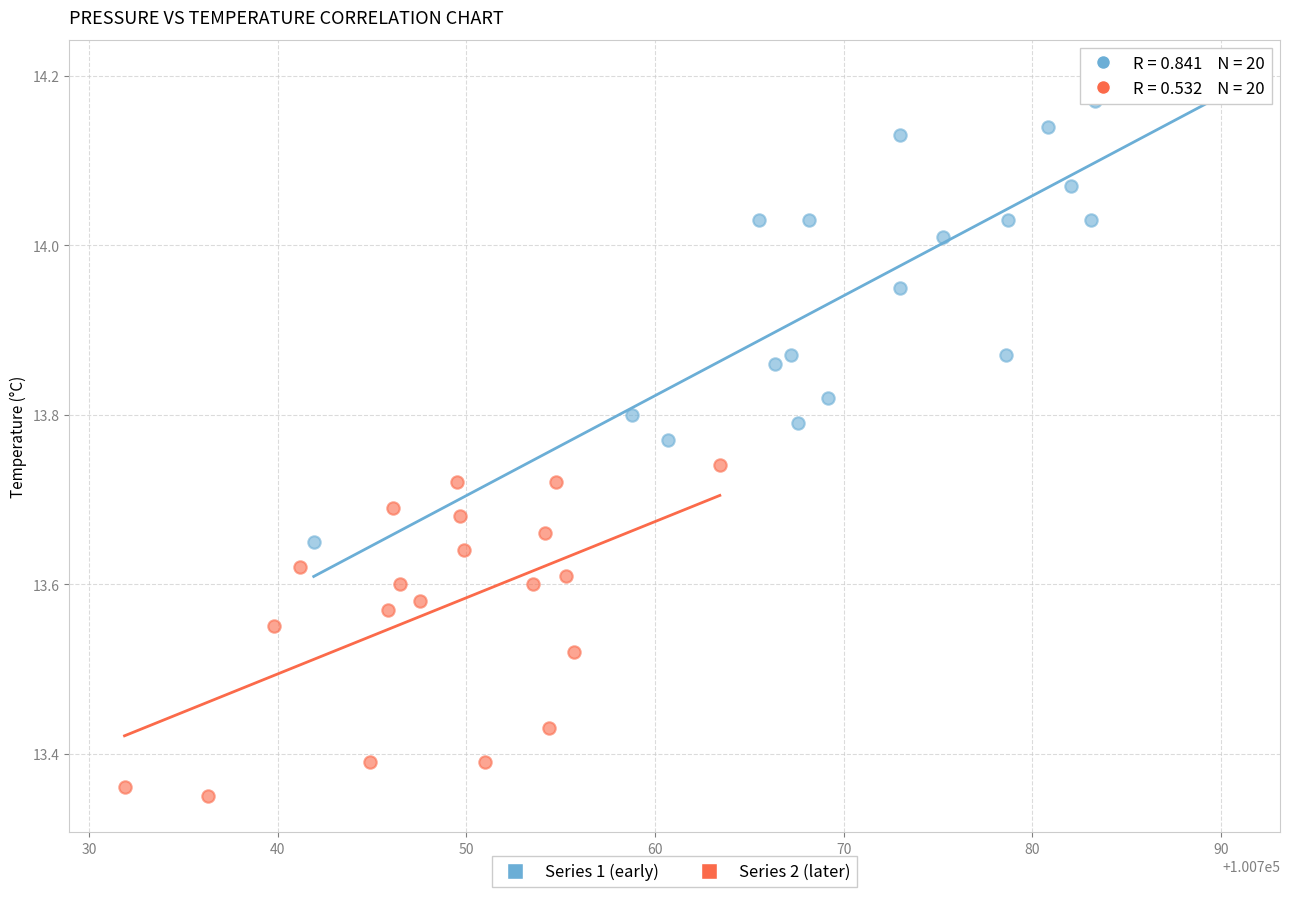

What are all the series names shown in the legend?

Series 1 (early), Series 2 (later)